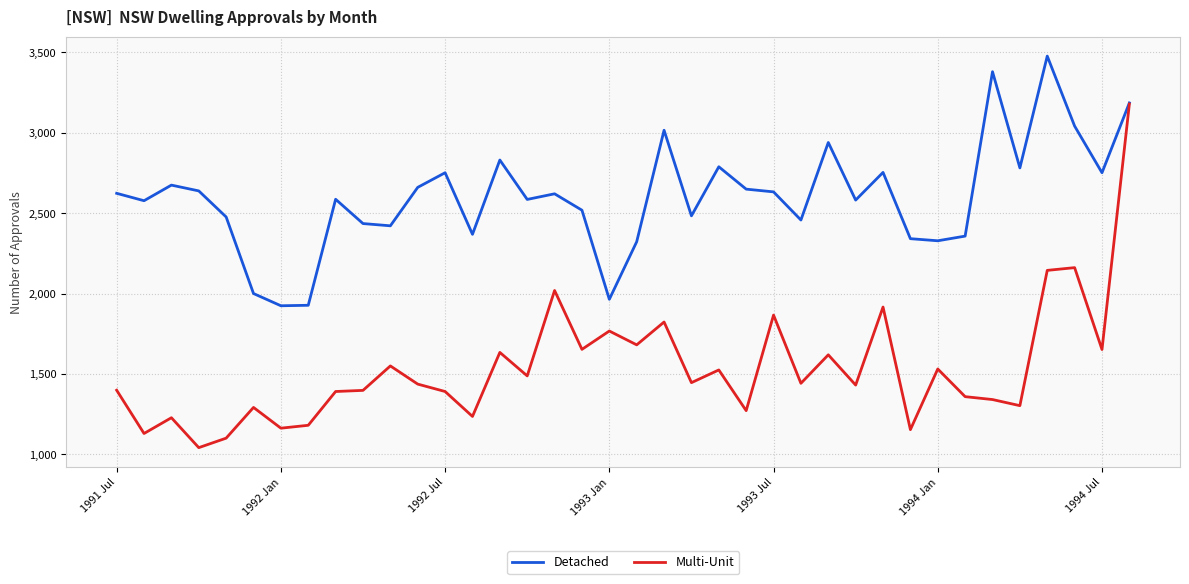

Which series has the largest total across all categories?

Detached